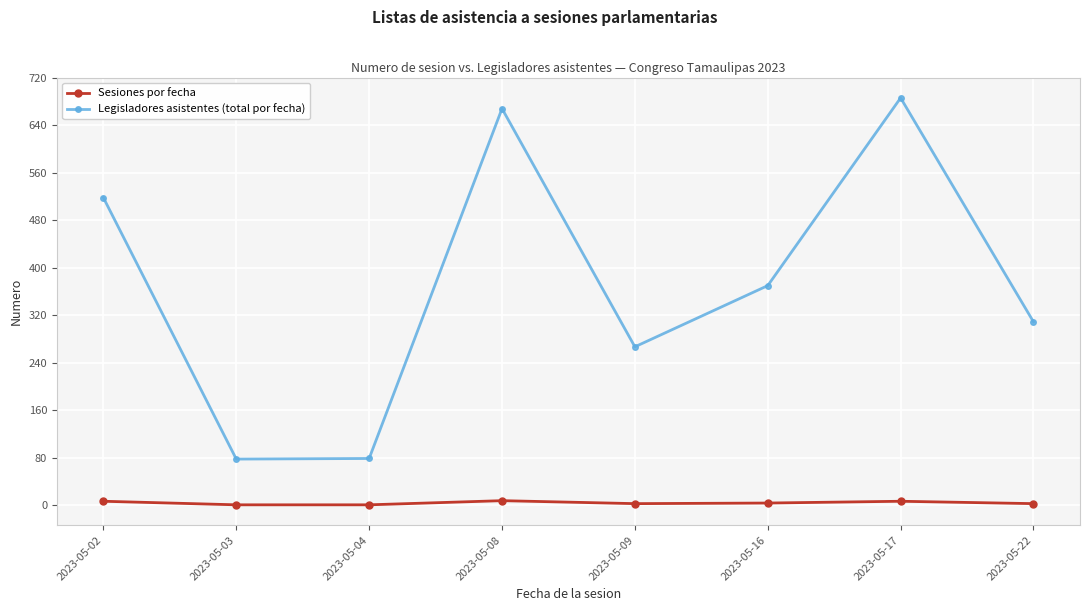

What is the sum of all Sesiones por fecha values?

34